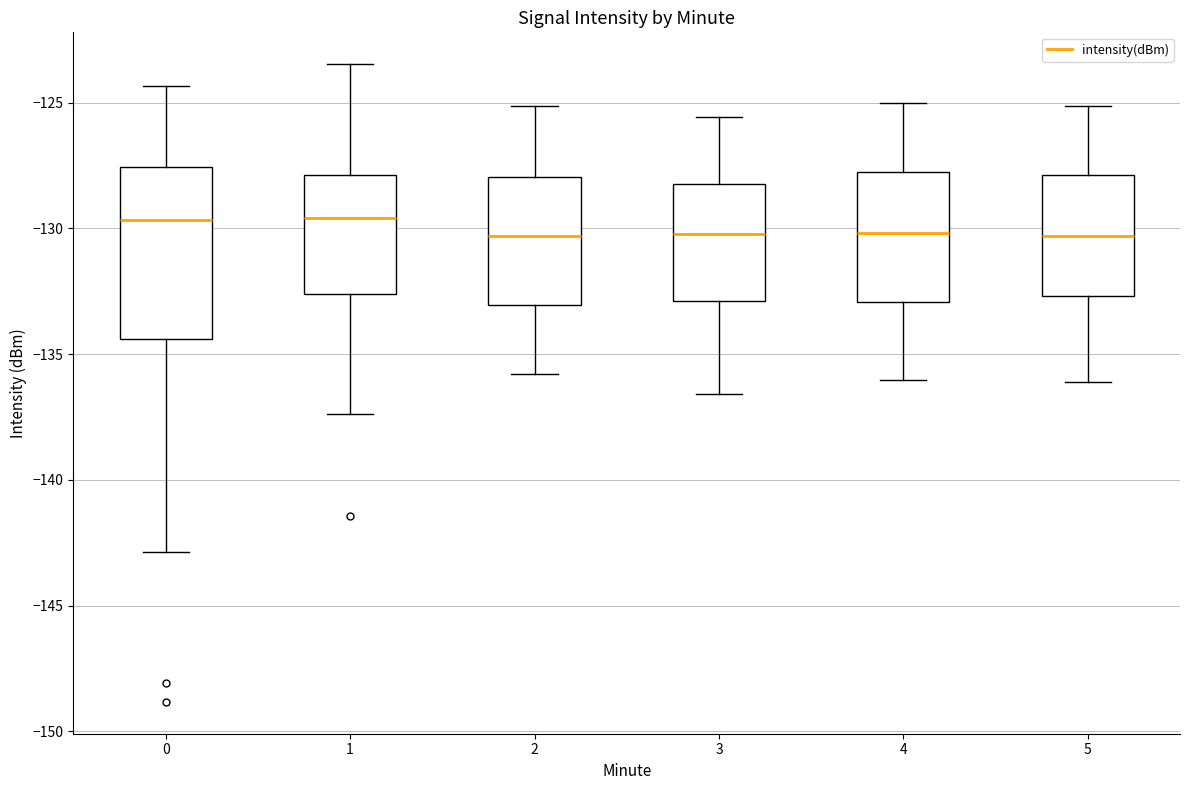

Reading left to right, transcribe this box plot: for each box, give where its median line is, the range the box spans, and where its two whiskers end, as read against the y-axis. The values are not printed on the chart, so give them approximately, as read against the axis.

0: median -129.5, box -134.5 to -127.5, whiskers -143.0 to -124.5
1: median -129.5, box -132.5 to -128.0, whiskers -137.5 to -123.5
2: median -130.5, box -133.0 to -128.0, whiskers -136.0 to -125.0
3: median -130.0, box -133.0 to -128.0, whiskers -136.5 to -125.5
4: median -130.0, box -133.0 to -128.0, whiskers -136.0 to -125.0
5: median -130.5, box -132.5 to -128.0, whiskers -136.0 to -125.0